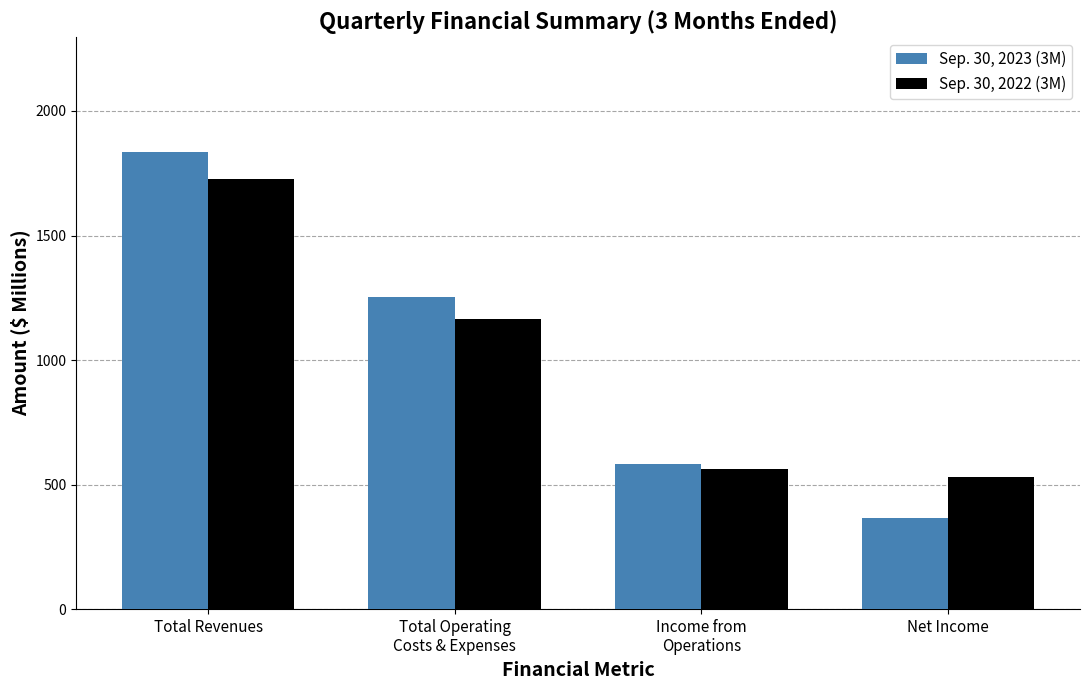

Which label corresponds to the smallest value in the chart?

Net Income